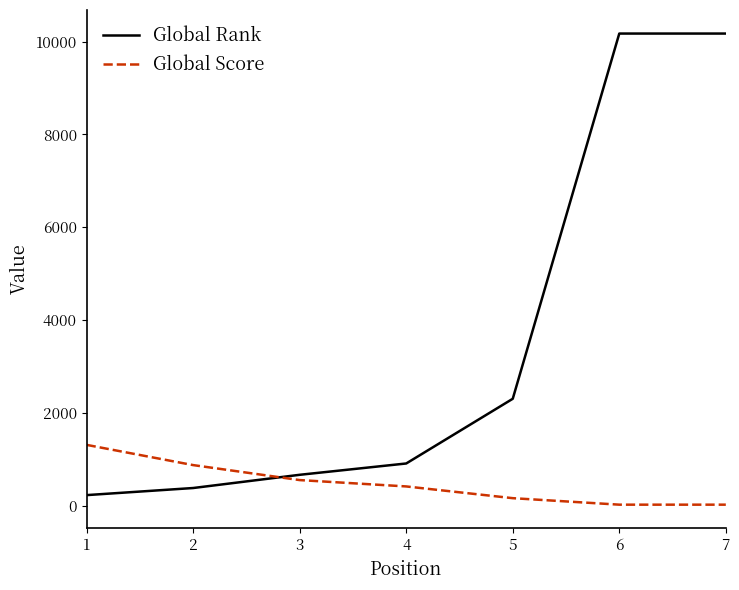

Is the value of Global Rank at 4 greater than the value of Global Score at 4?

Yes